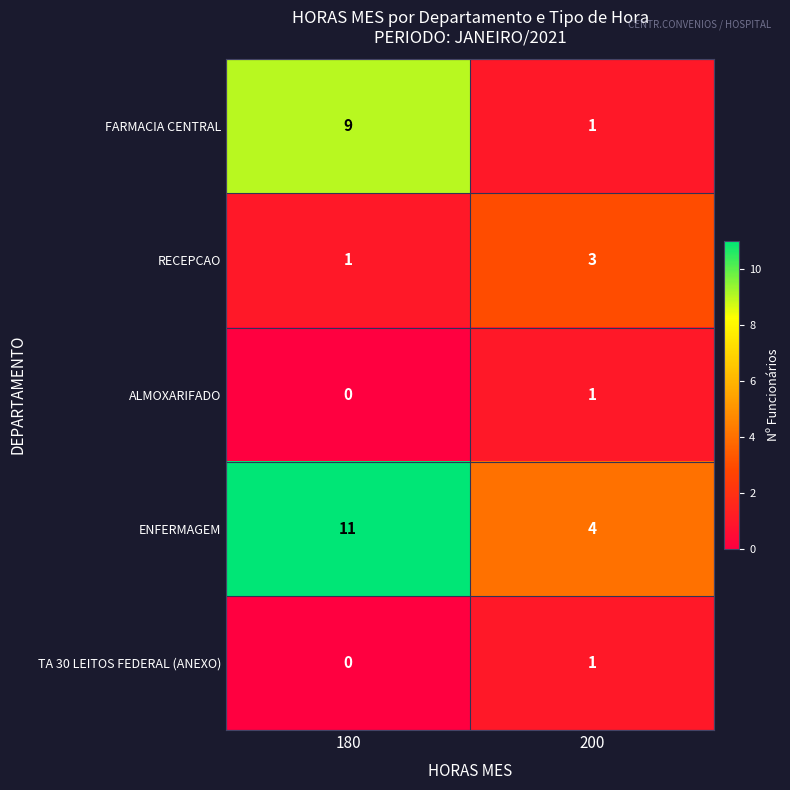

Between 180 and 200, which series saw the biggest shift?

FARMACIA CENTRAL